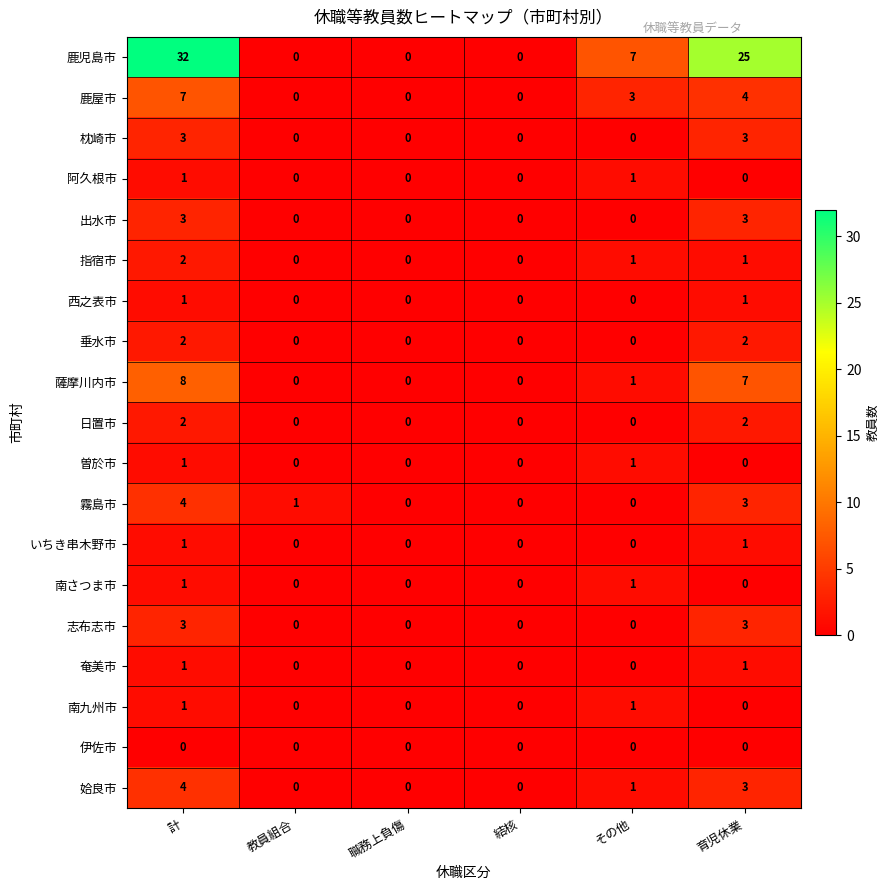

The 垂水市 series shows 2 at 育児休業. True or false?

True